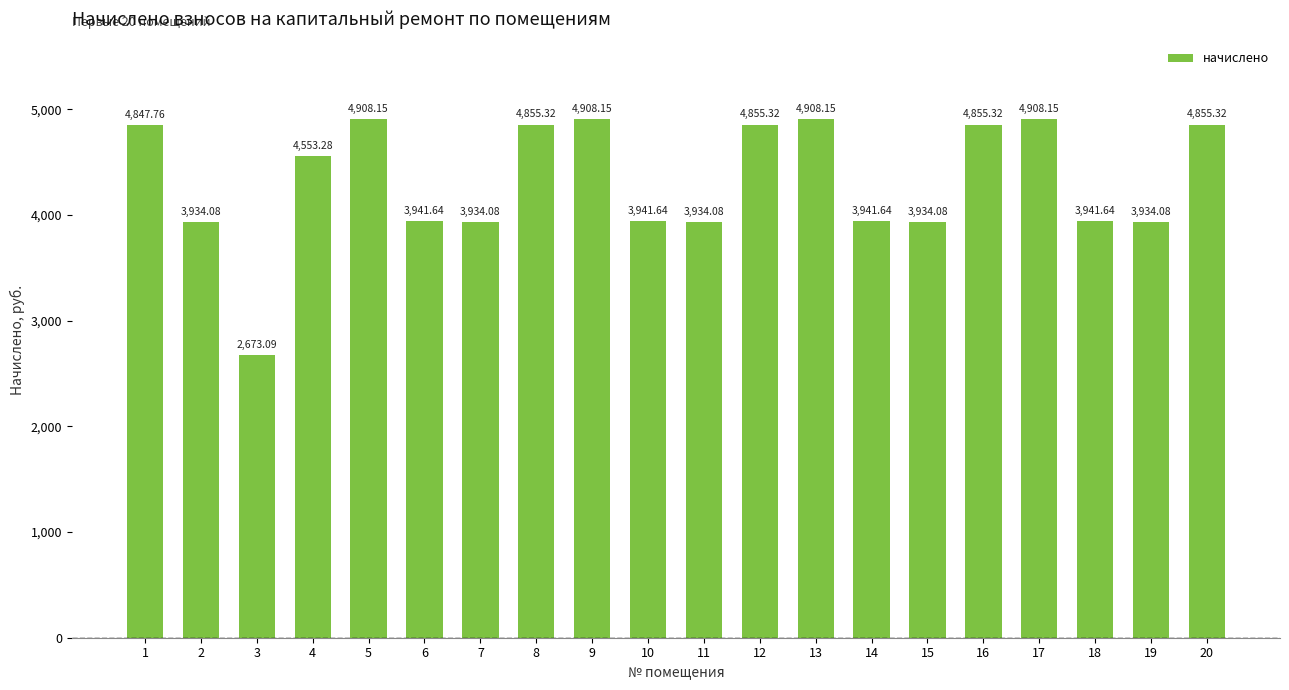

The value at 3 is 1098.4. True or false?

False